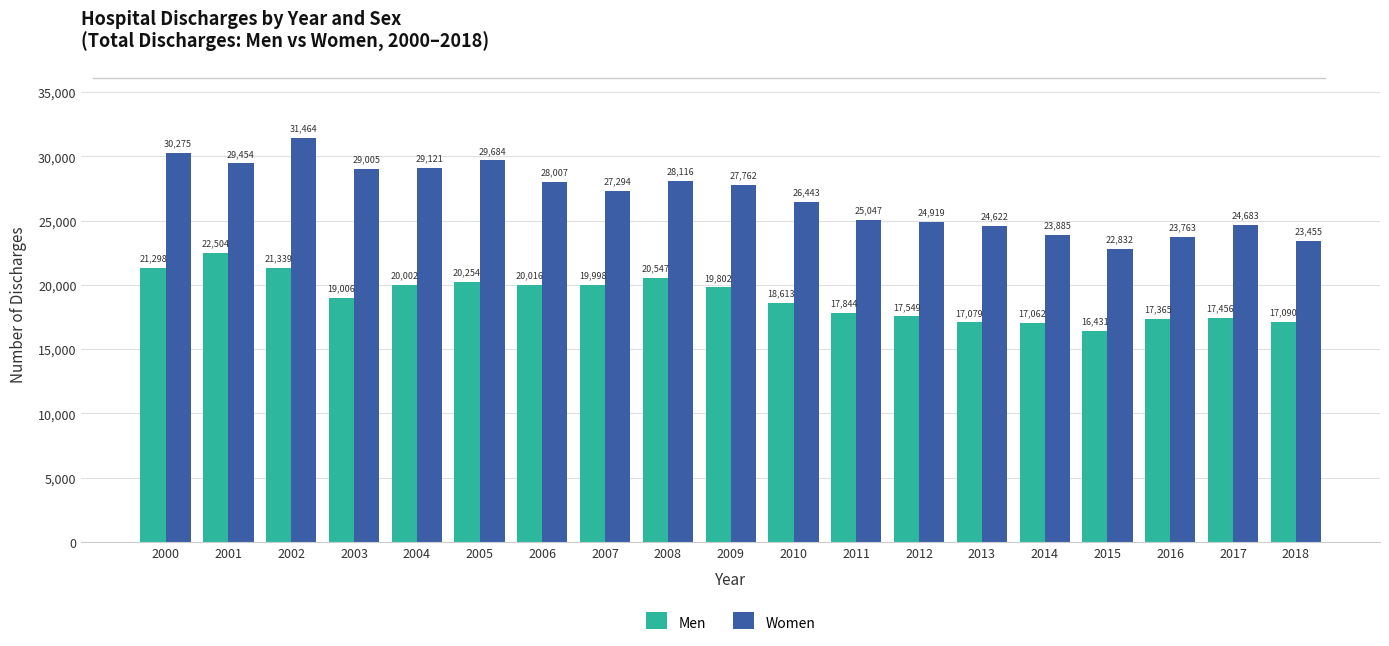

The value of Women at 2006 is 28007. True or false?

True